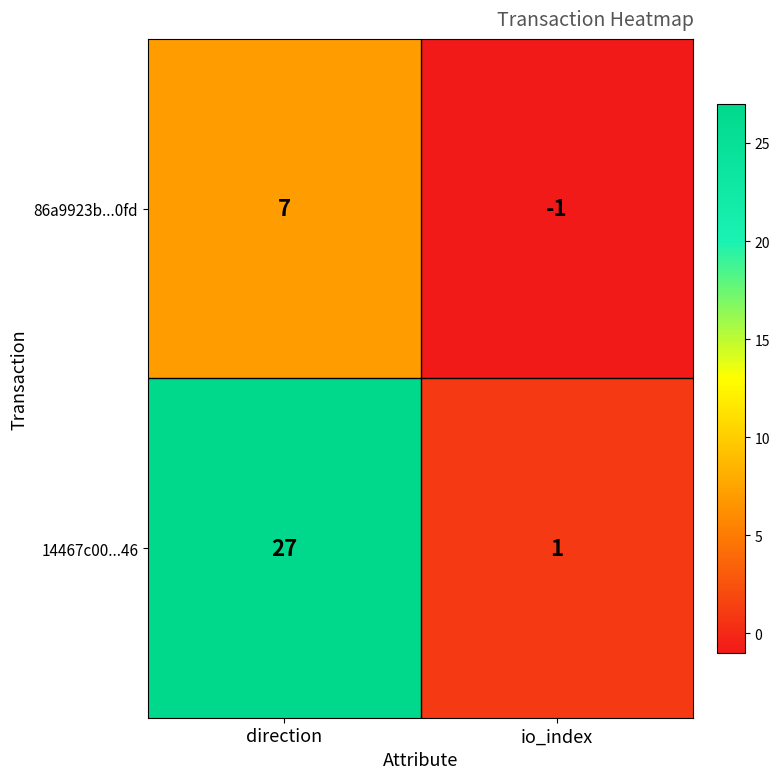

What is the average value of the 14467c00...46 series?

14